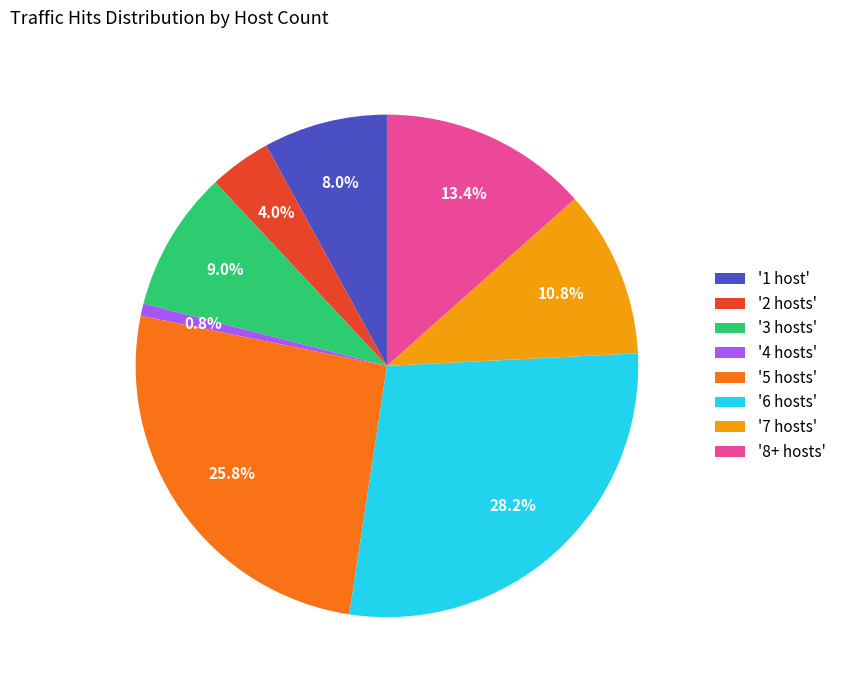

To the nearest percent, what is the average slice percentage?

12%